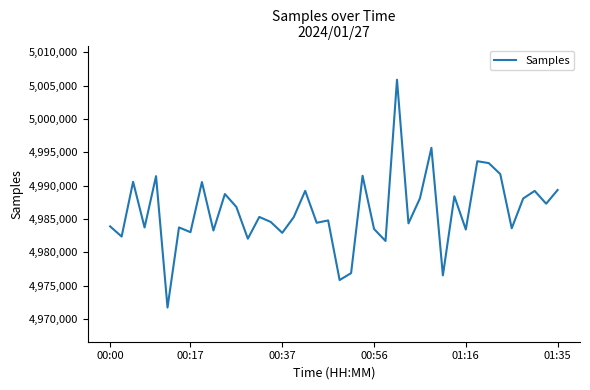

What is the greatest value displayed?

5005882